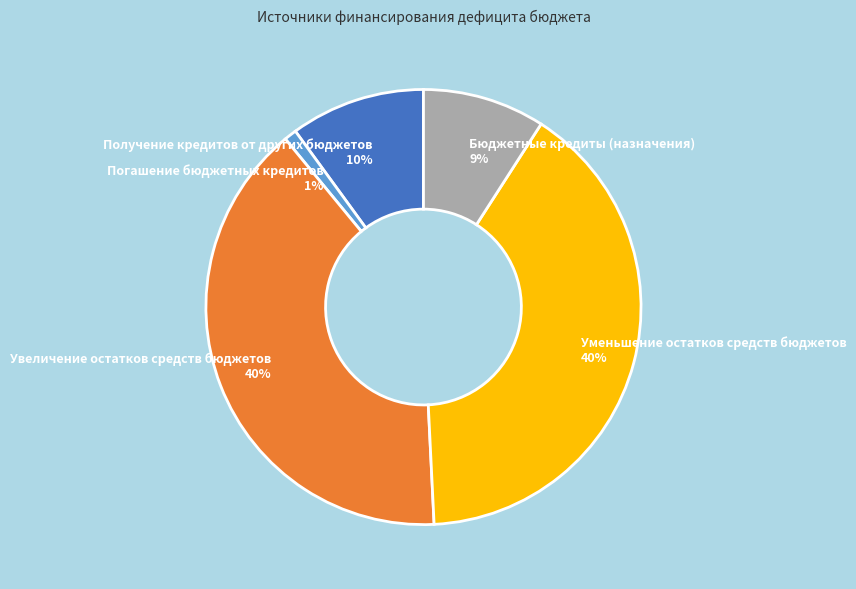

Is it true that Погашение бюджетных кредитов is 14% of the pie?

False